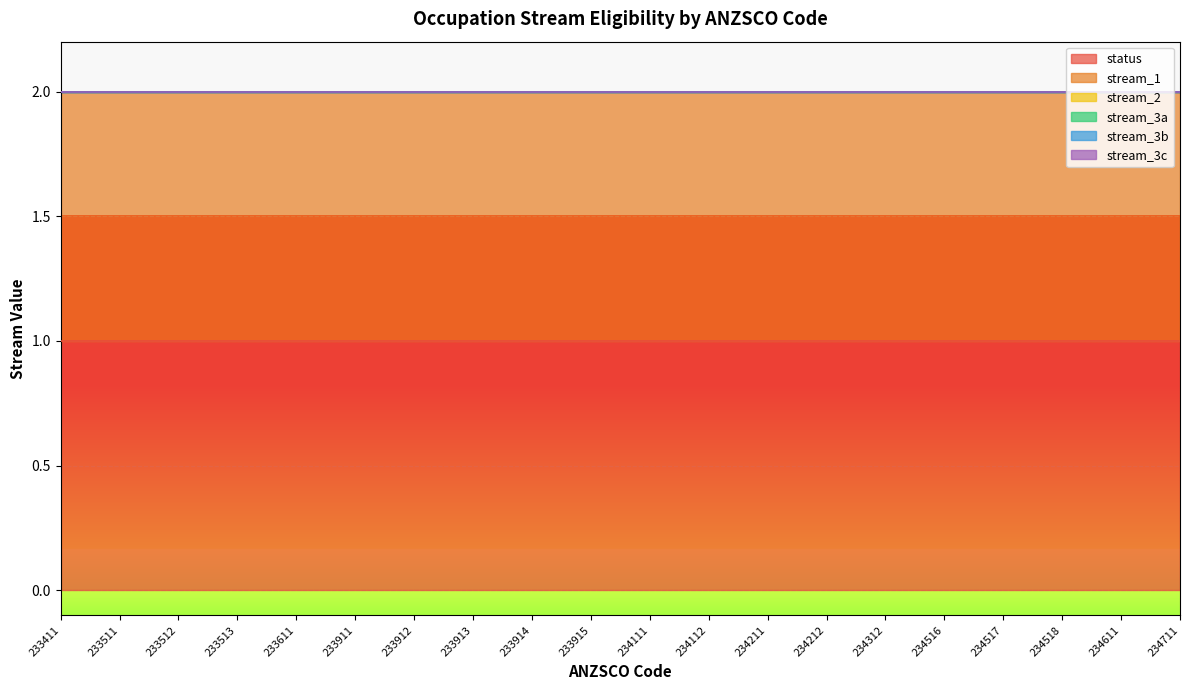

Is the value of stream_3b at 233913 greater than the value of status at 234516?

No